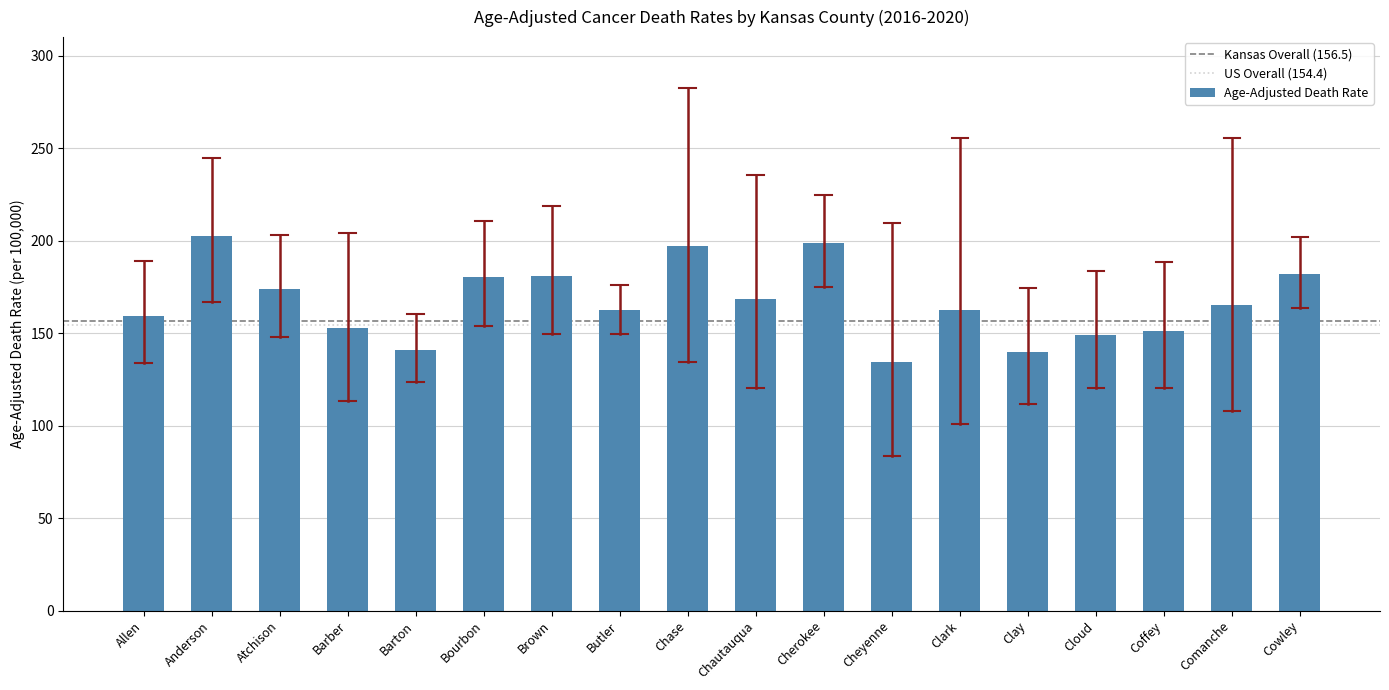

What position from the left is Anderson?

2